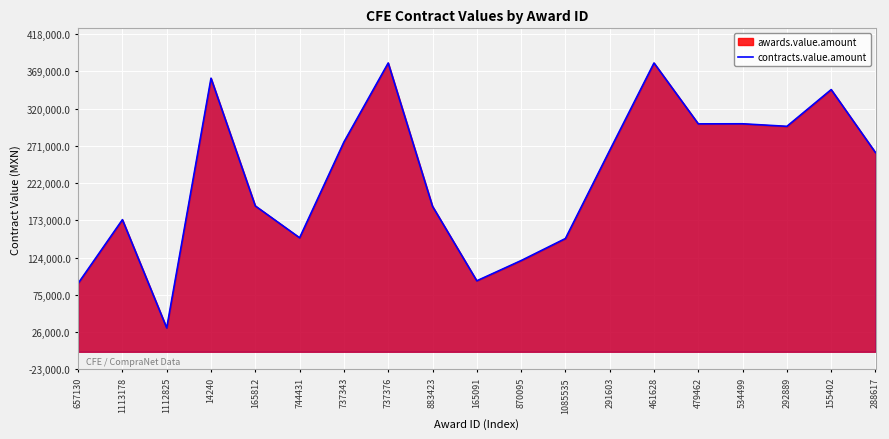

How many points are higher than both their immediate neighbors (excluding endpoints)?

6